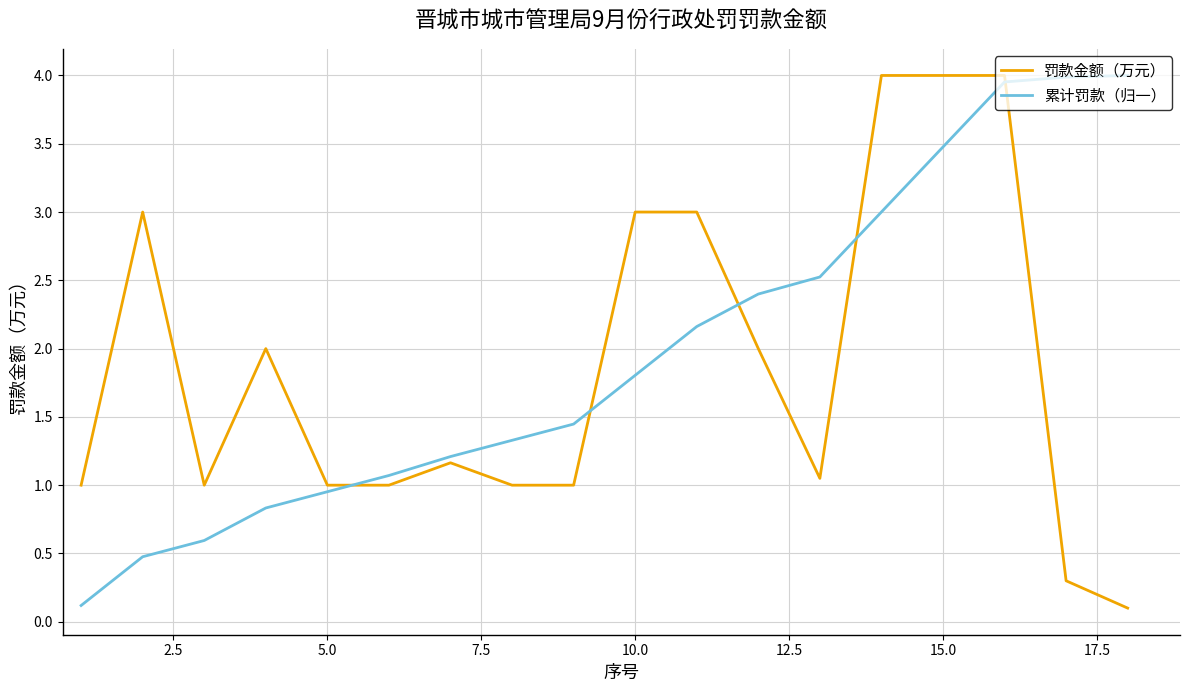

Which series ends up on top after the final intersection of 罚款金额（万元） and 累计罚款（归一）?

累计罚款（归一）